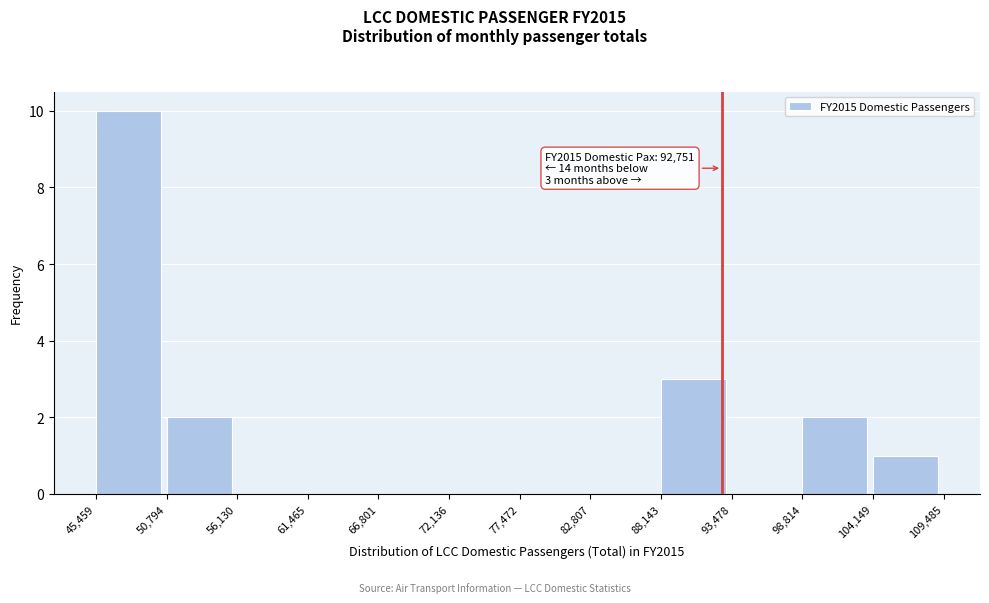

Over which range of the x-axis is the bar tallest?

45,459 to 50,794